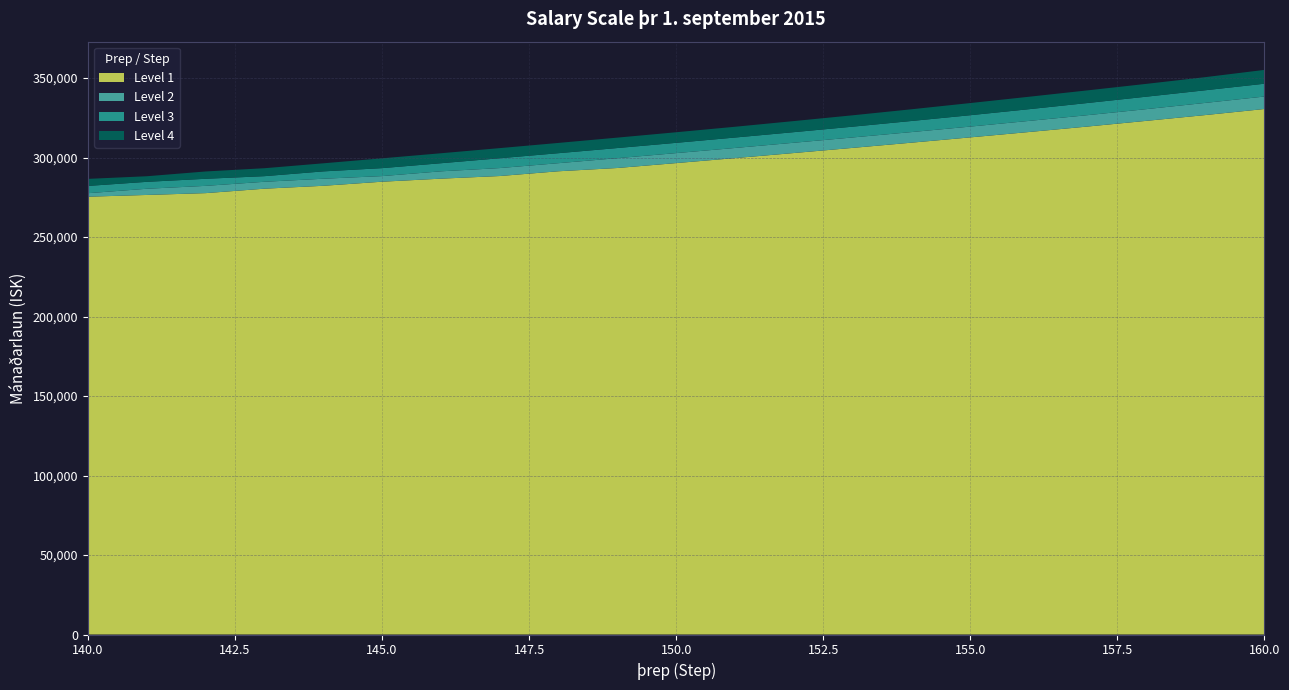

How many series are shown in this chart?

4